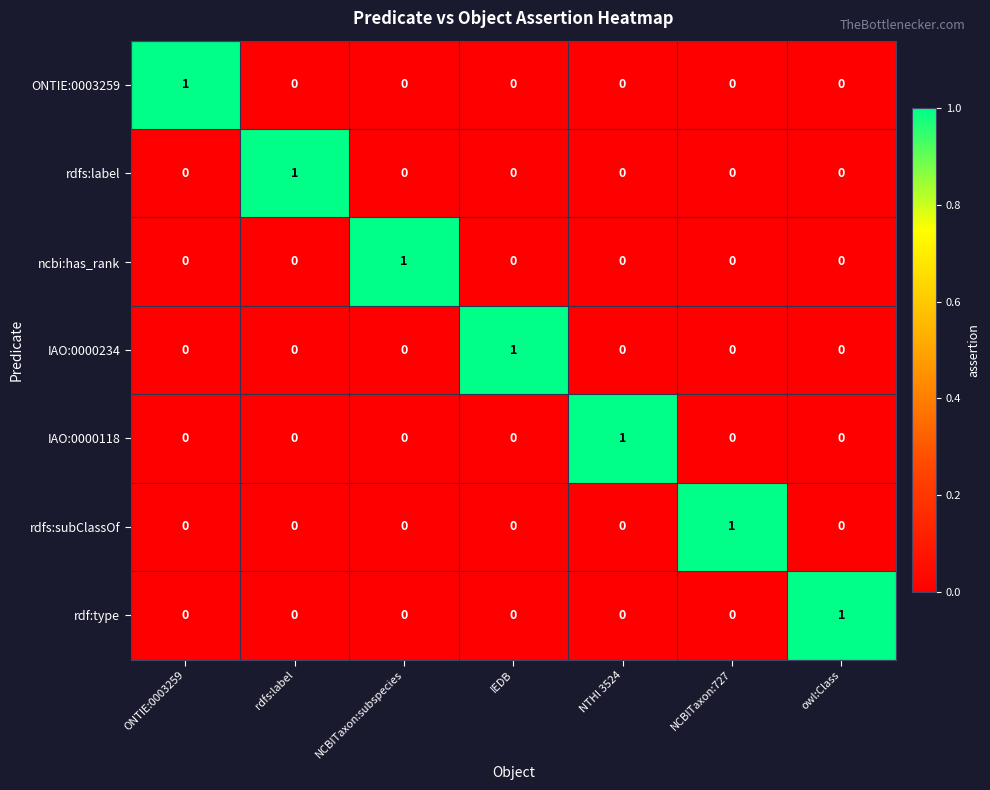

How many rdfs:label values are between 0 and 1?

7